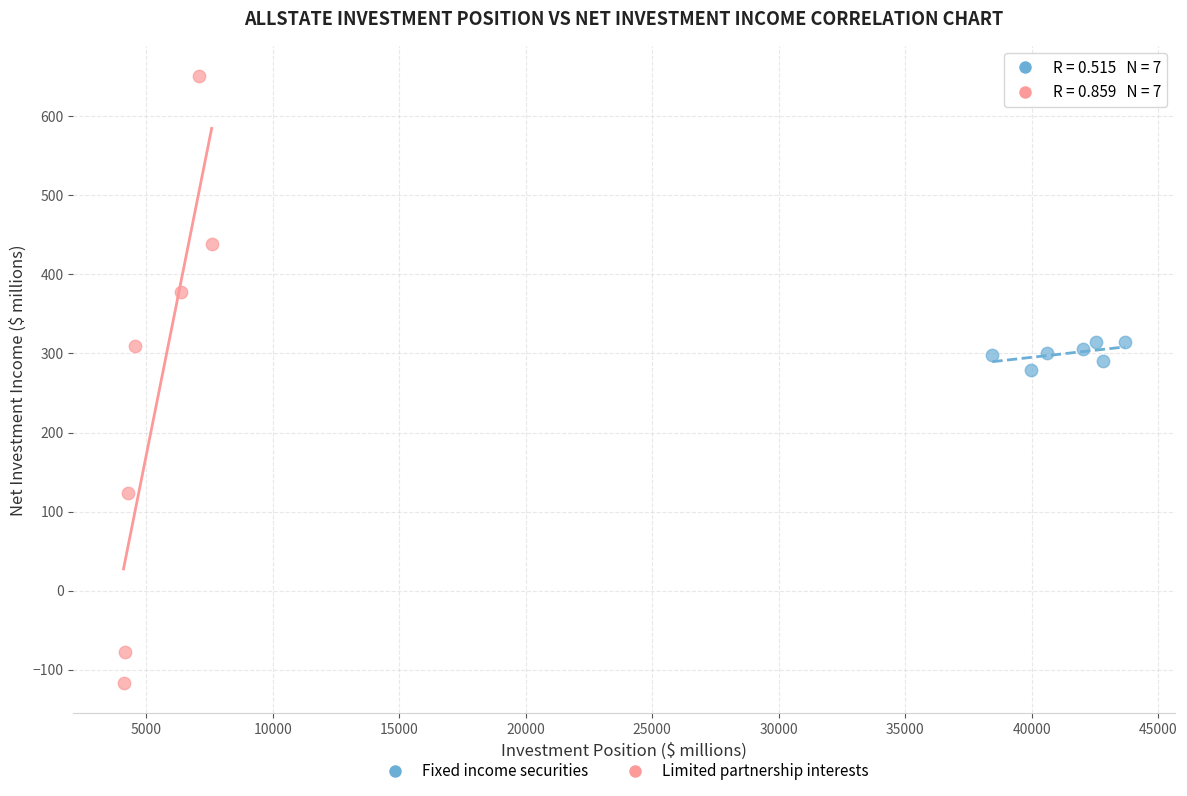

Which series contains the highest Y value?

Limited partnership interests